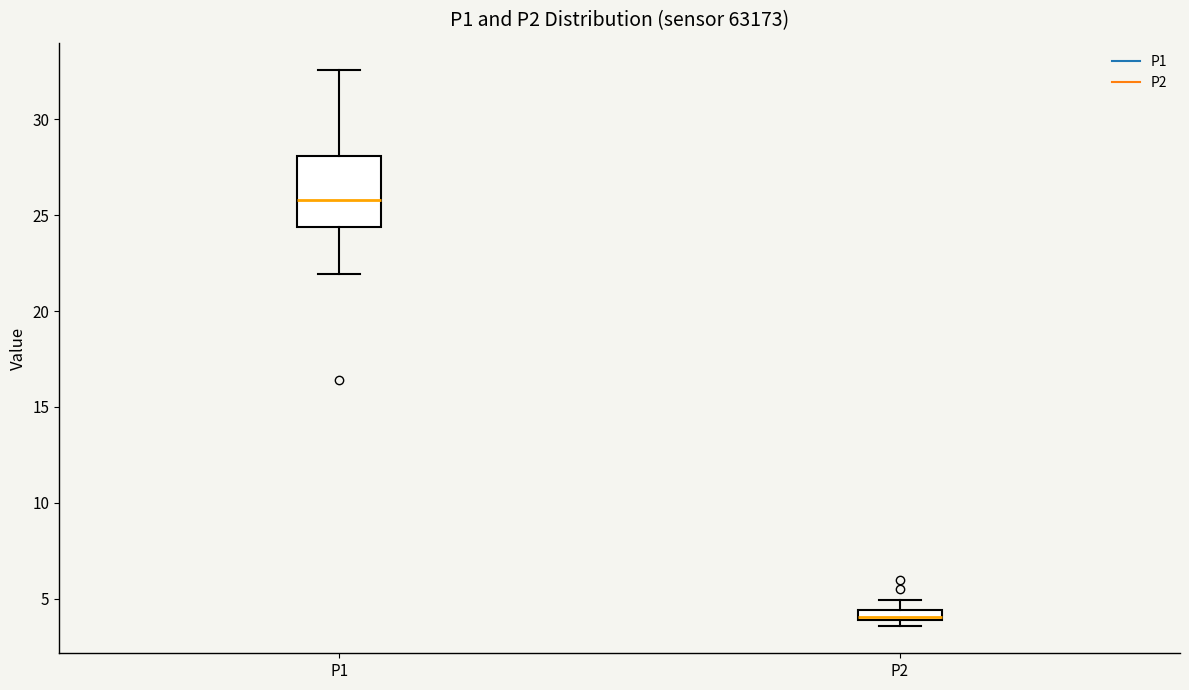

Which box has the highest median line?

P1